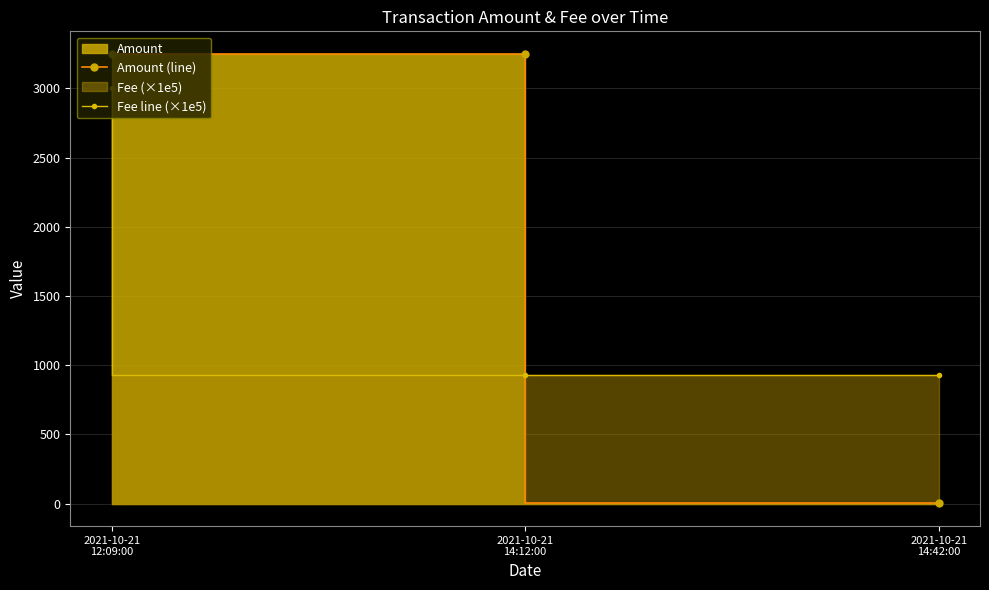

How many lines are shown in the chart?

2